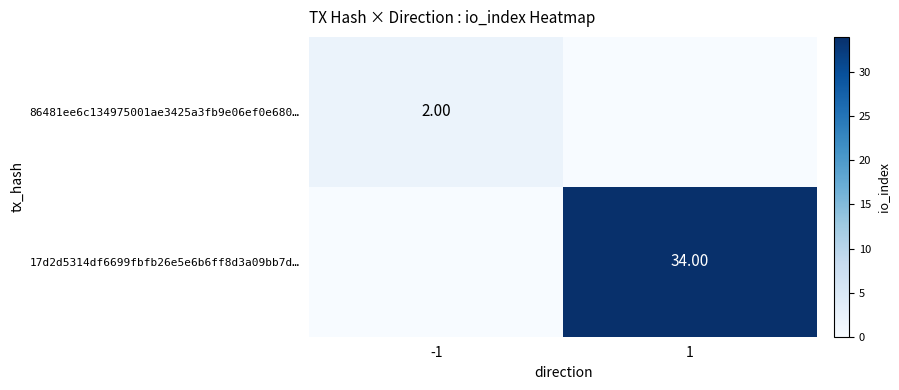

Which series has the largest total across all categories?

17d2d5314df6699fbfb26e5e6b6ff8d3a09bb7d…